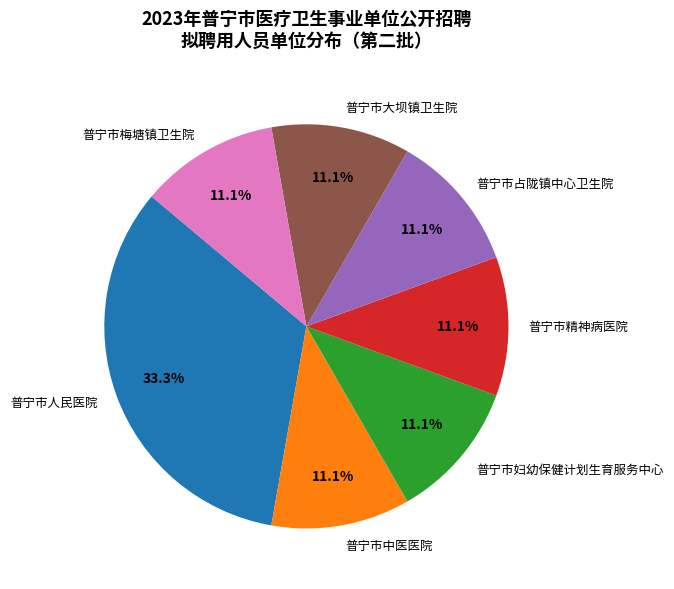

Does 普宁市精神病医院 represent more than half of the total?

No